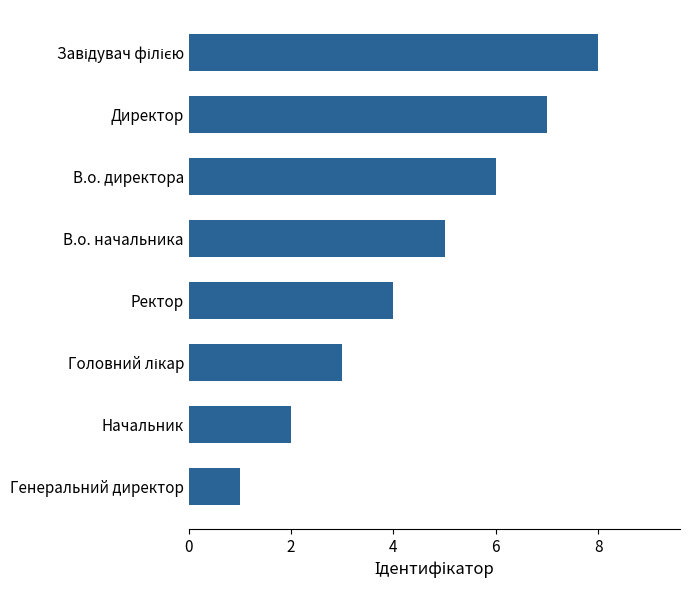

What is the difference between the maximum and minimum values?

7